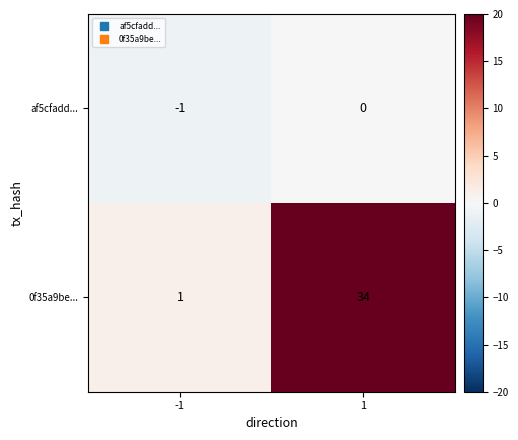

Between -1 and 1, which series saw the biggest shift?

0f35a9be...